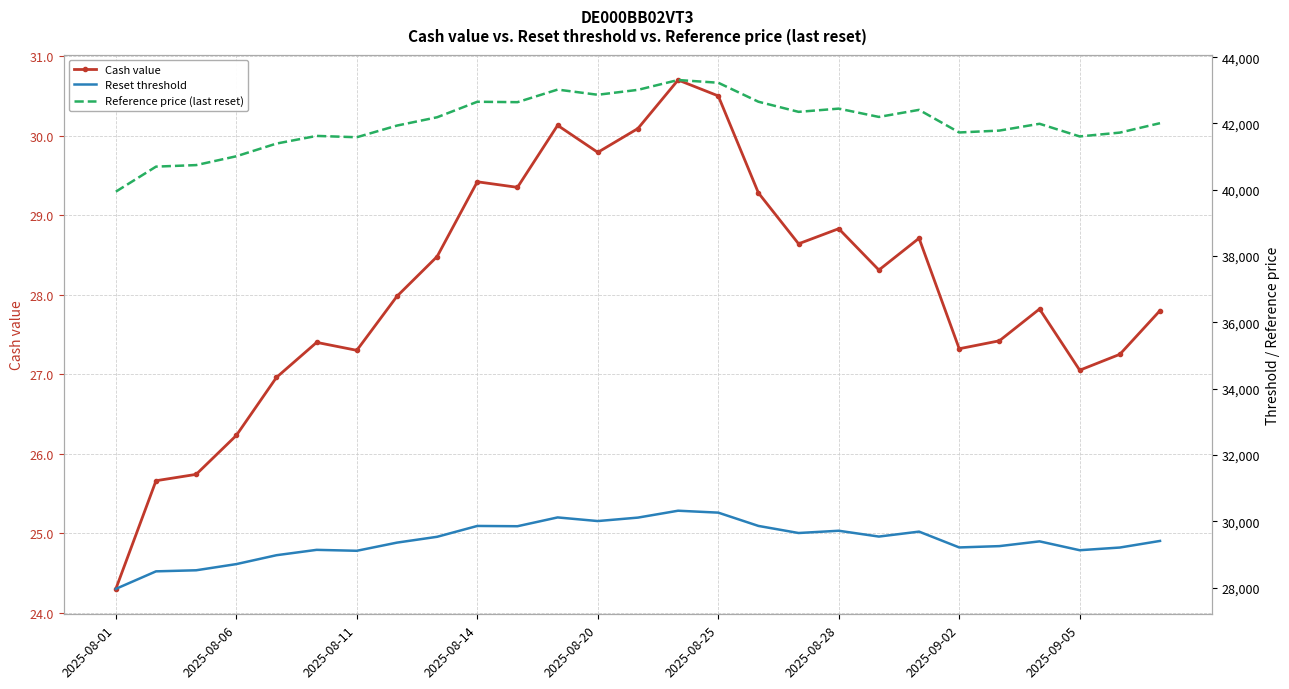

What are all the series names shown in the legend?

Cash value, Reset threshold, Reference price (last reset)